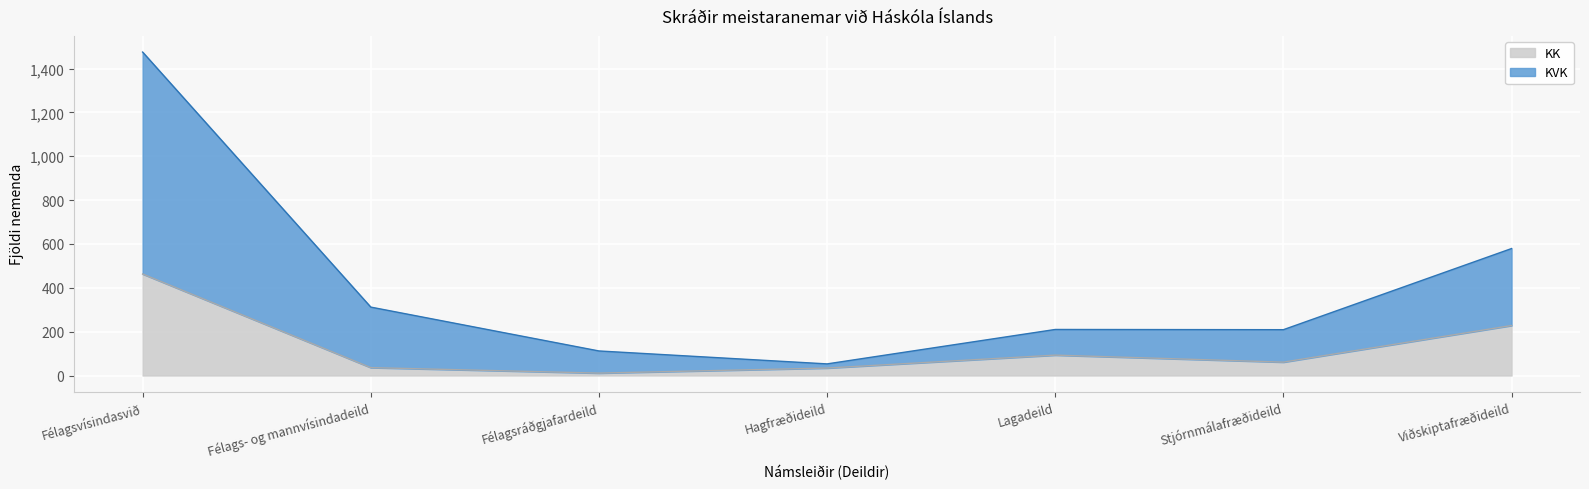

What is the sum of the KK values at Hagfræðideild and Viðskiptafræðideild?

262